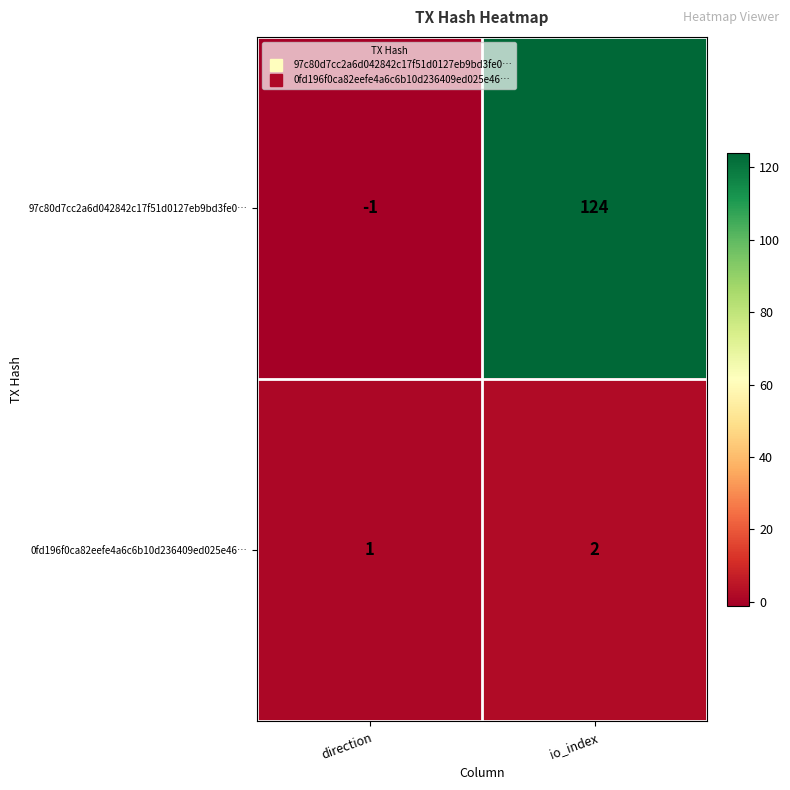

Which series has the largest range (max minus min)?

97c80d7cc2a6d042842c17f51d0127eb9bd3fe0…